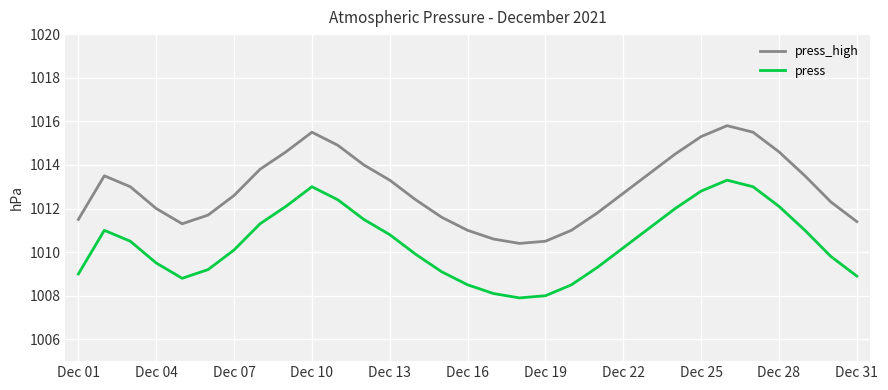

True or false: press and press_high cross at least once.

False